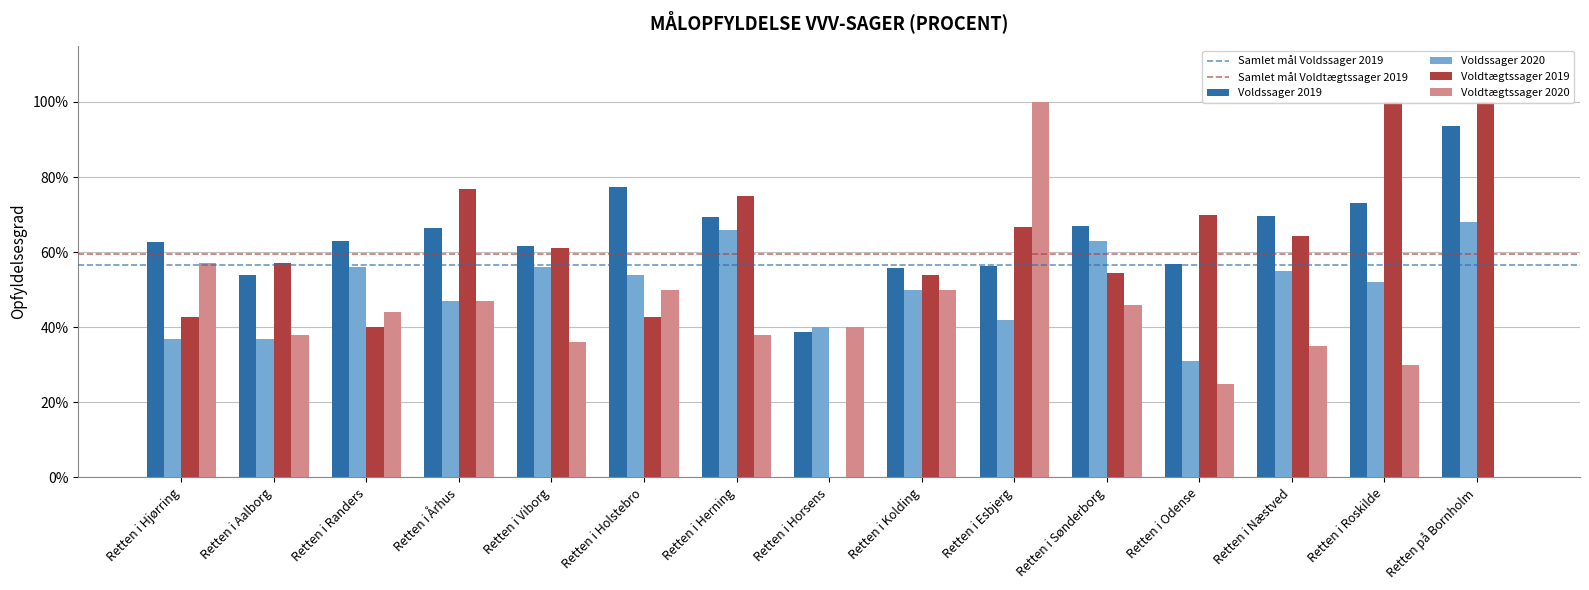

List the series in order of their peak value, highest first.

Voldtægtssager 2019, Voldtægtssager 2020, Voldssager 2019, Voldssager 2020